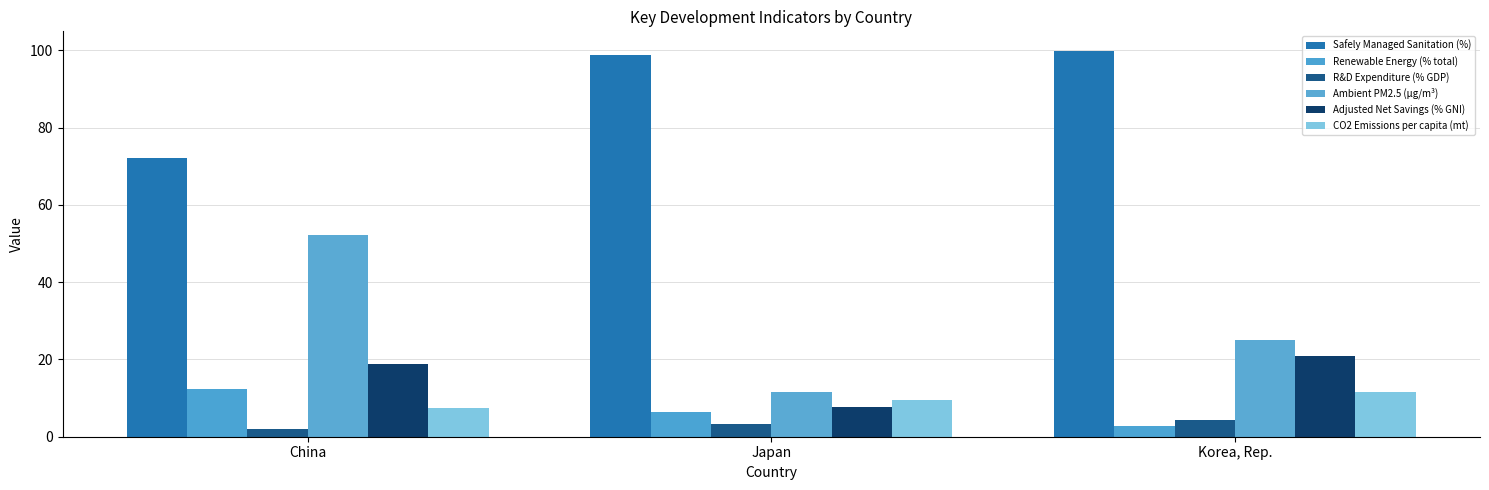

How many data points does each series have?

3